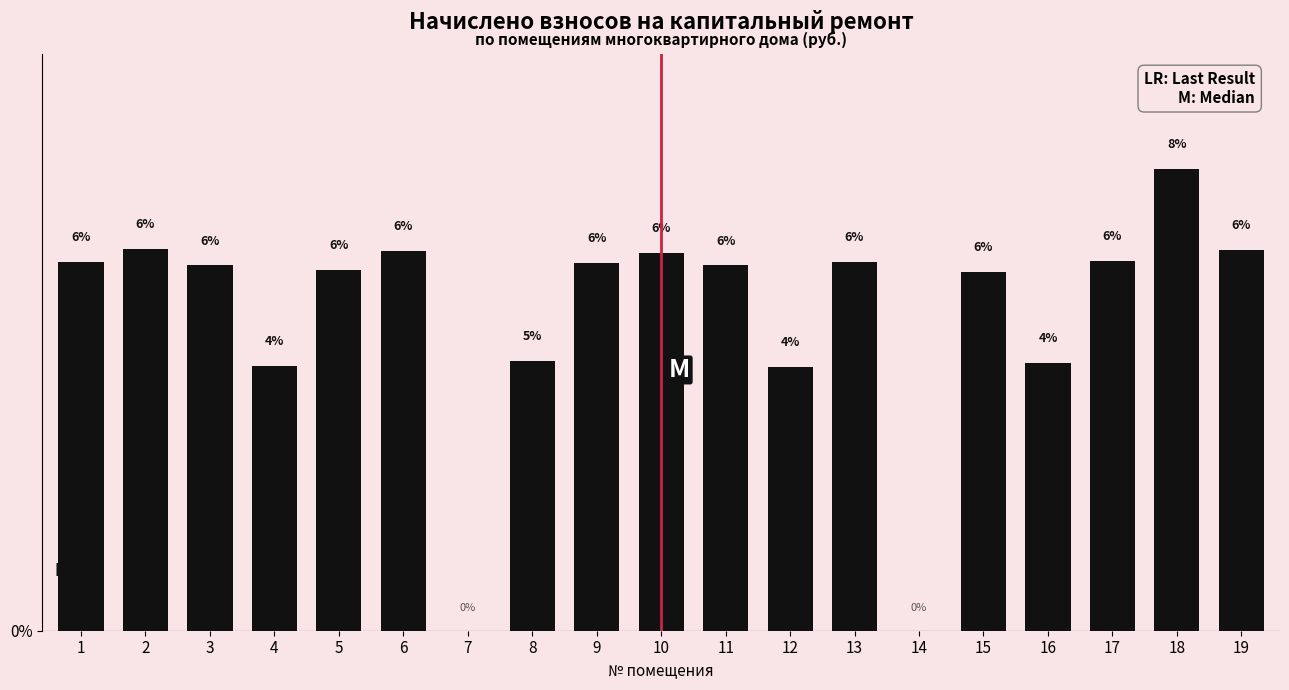

The value at 19 is 6.4. True or false?

True